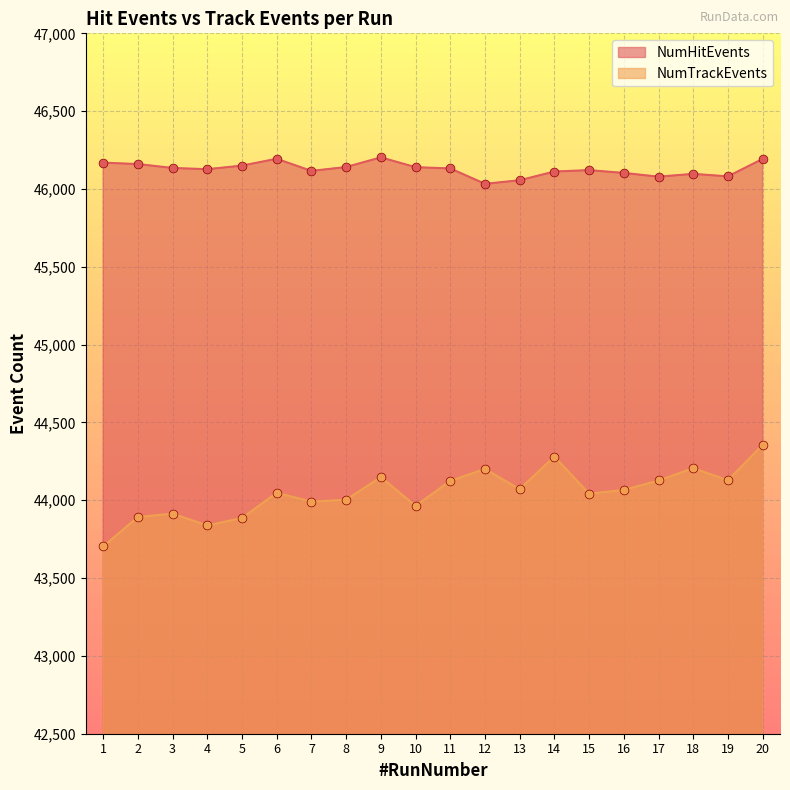

At which category is the sum across all series the highest?

20